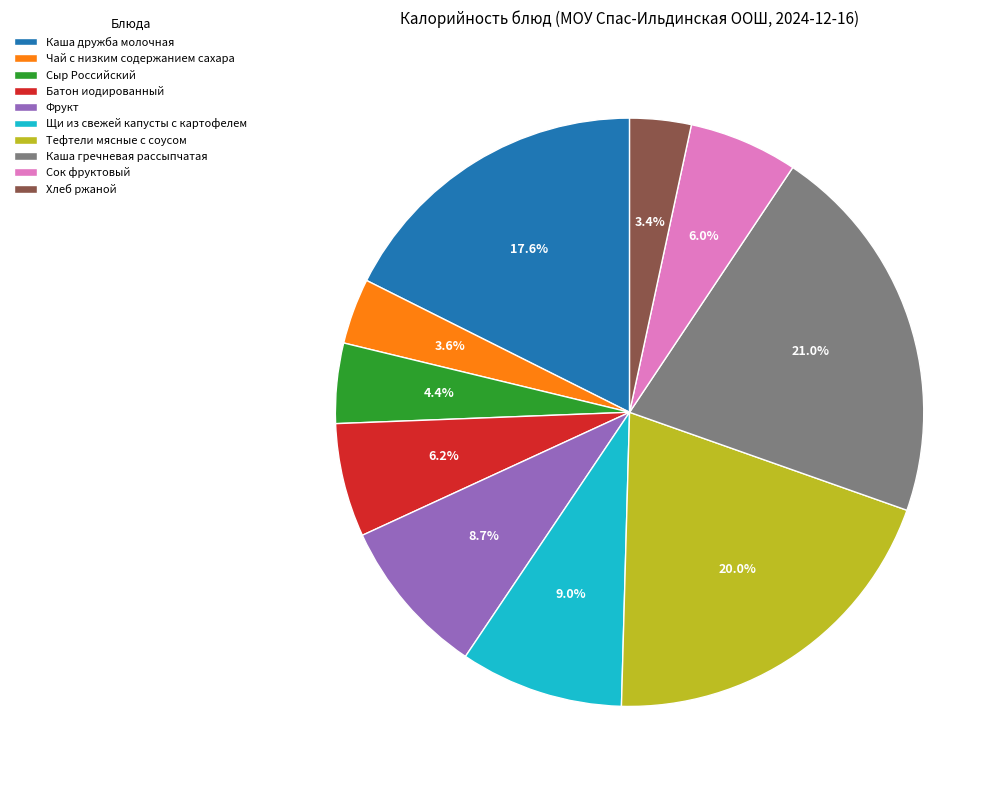

How much of the chart is everything except Сок фруктовый?

94.0%